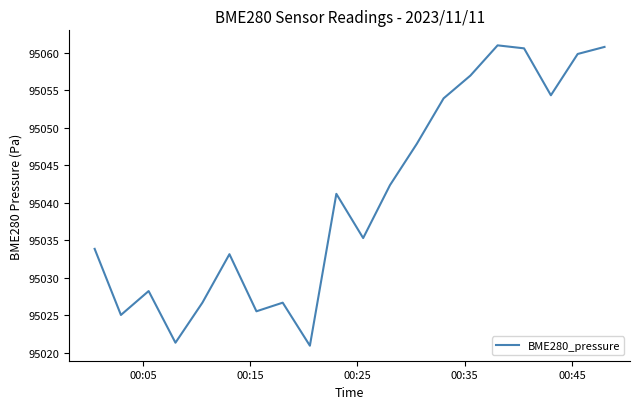

How many lines are shown in the chart?

1